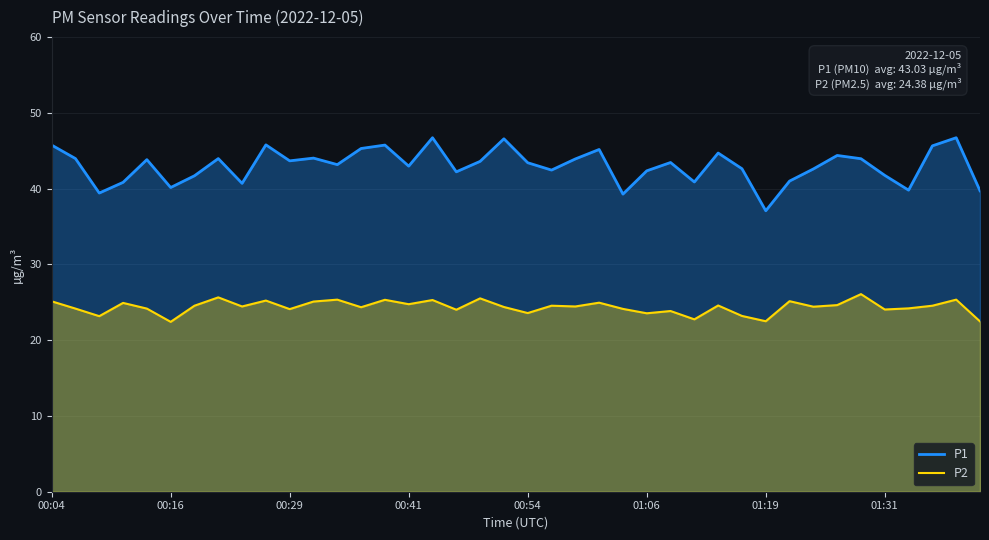

How many data points in P1 are above 43?

22